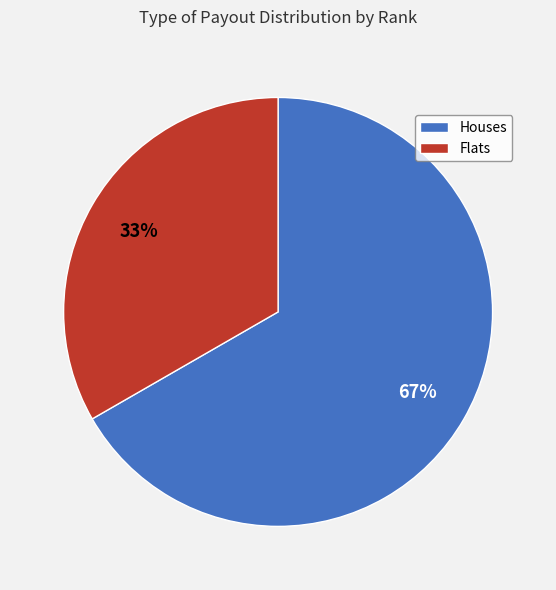

Count the number of slices in the pie.

2